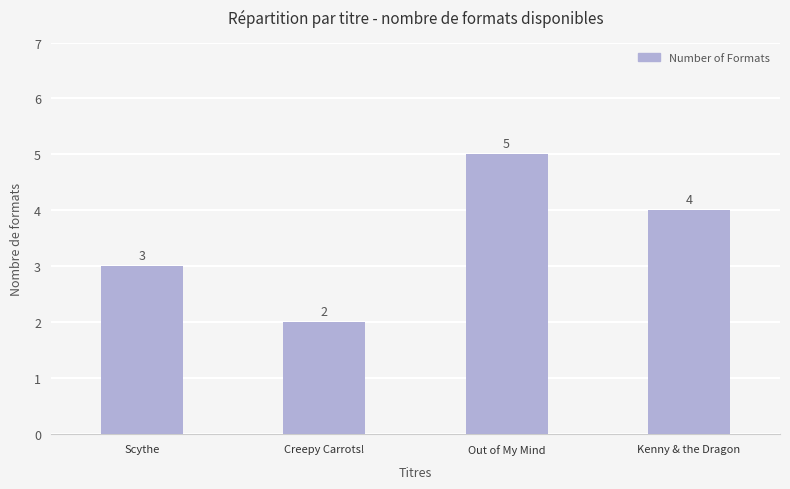

At which label is the value closest to 3?

Scythe